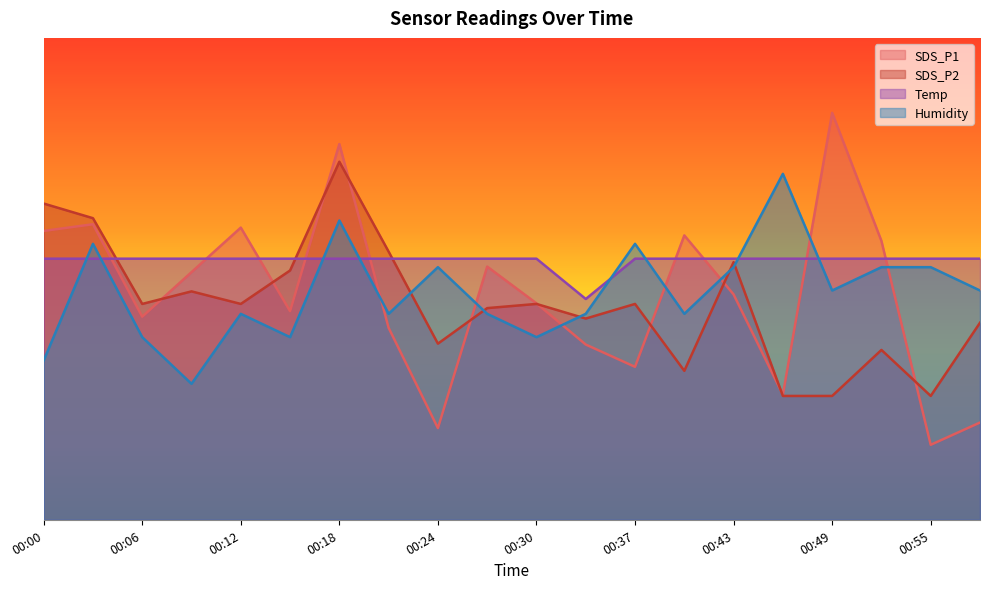

True or false: Temp and Humidity cross at least once.

True